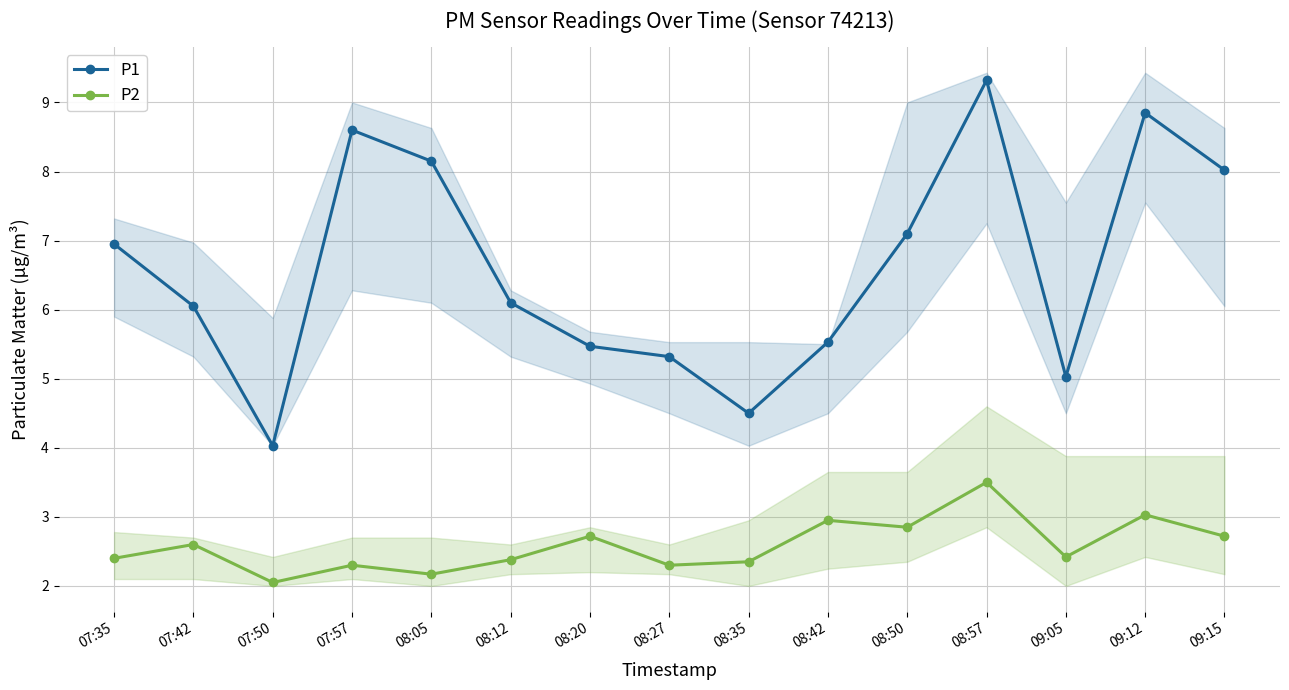

What is the value of the P1 point at the 5th from the left?

8.2